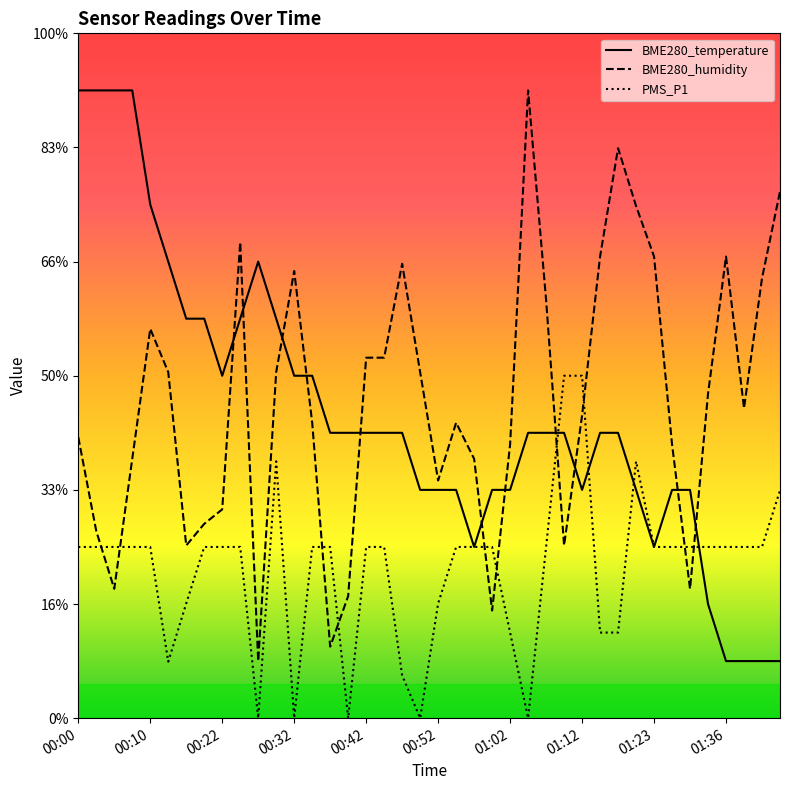

Which series changed the most between 00:52 and 01:23?

BME280_humidity